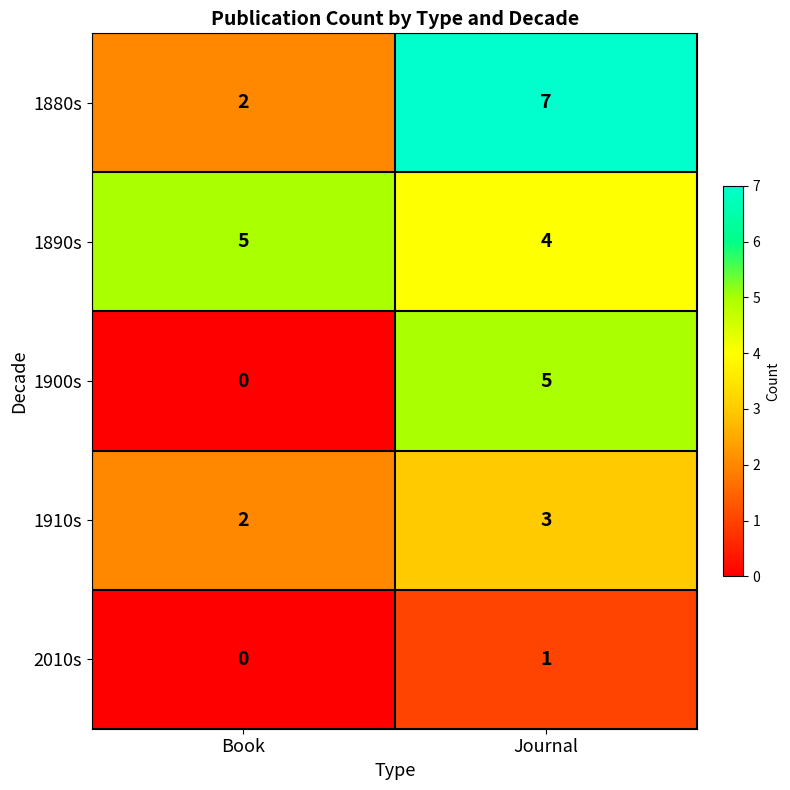

What is the total value across all series at Book?

9